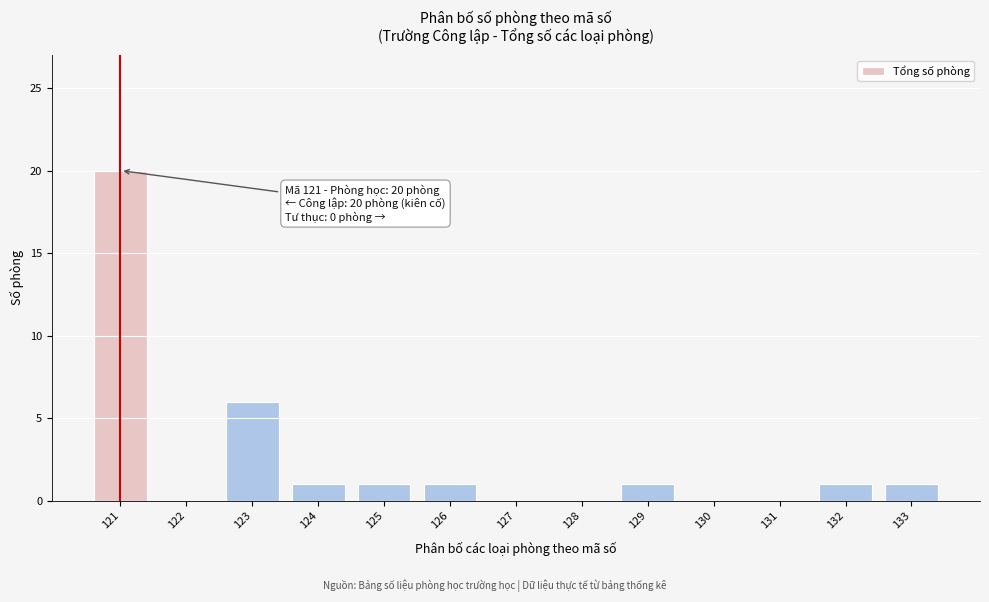

Reading left to right, what are all the values shown in this chart?

121=20	122=0	123=6	124=1	125=1	126=1	127=0	128=0	129=1	130=0	131=0	132=1	133=1